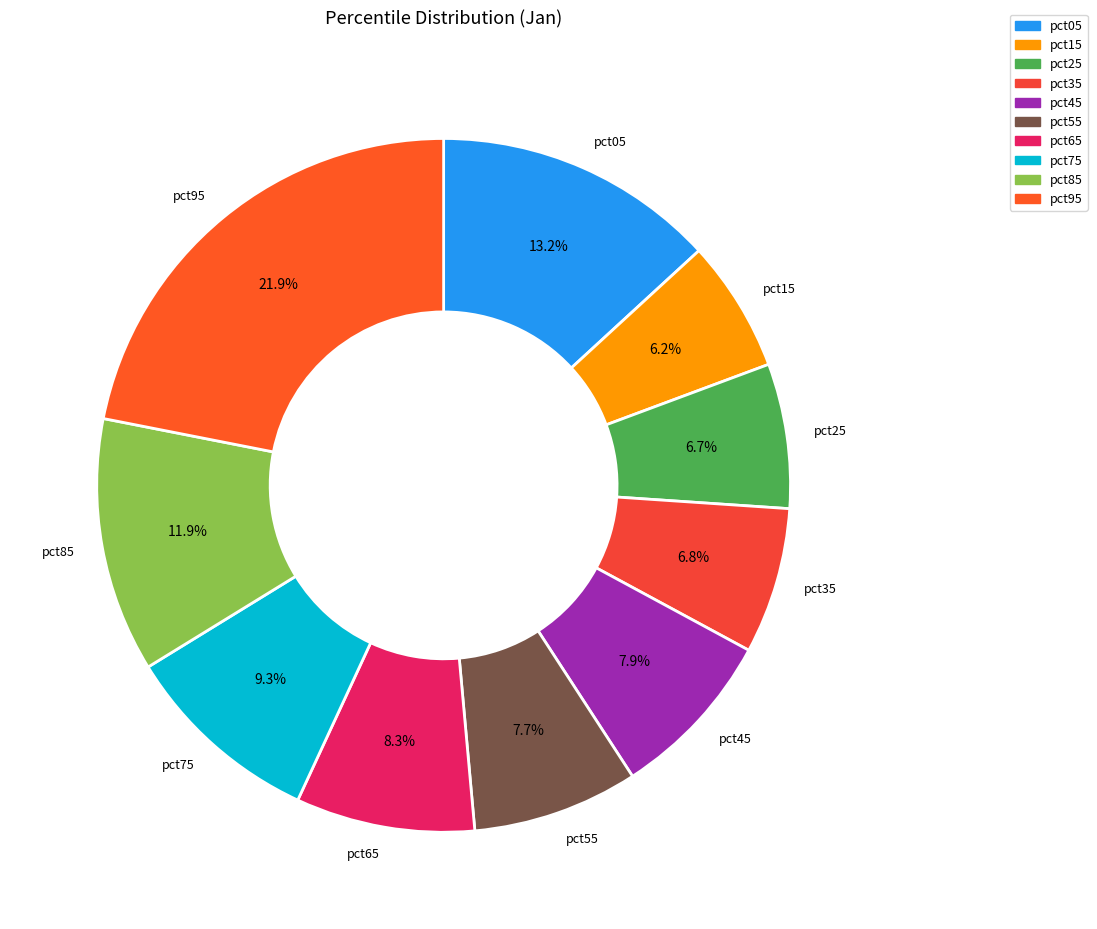

The pct35 slice represents 7% of the pie. True or false?

True